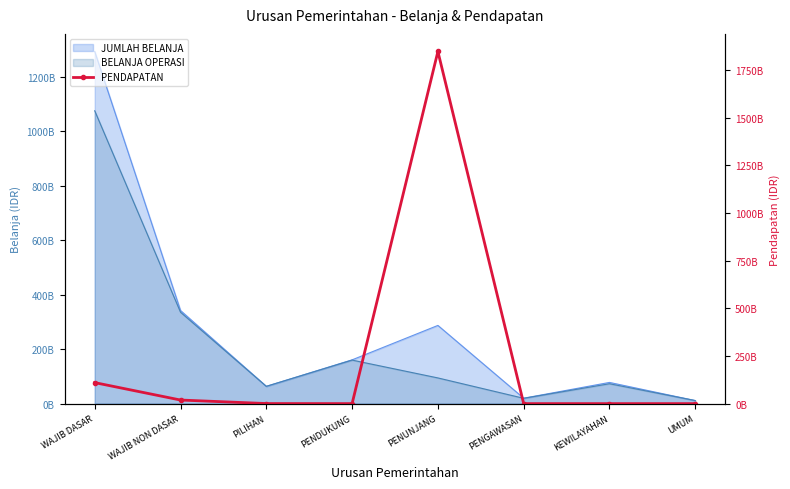

Which label corresponds to the largest value in the chart?

PENUNJANG